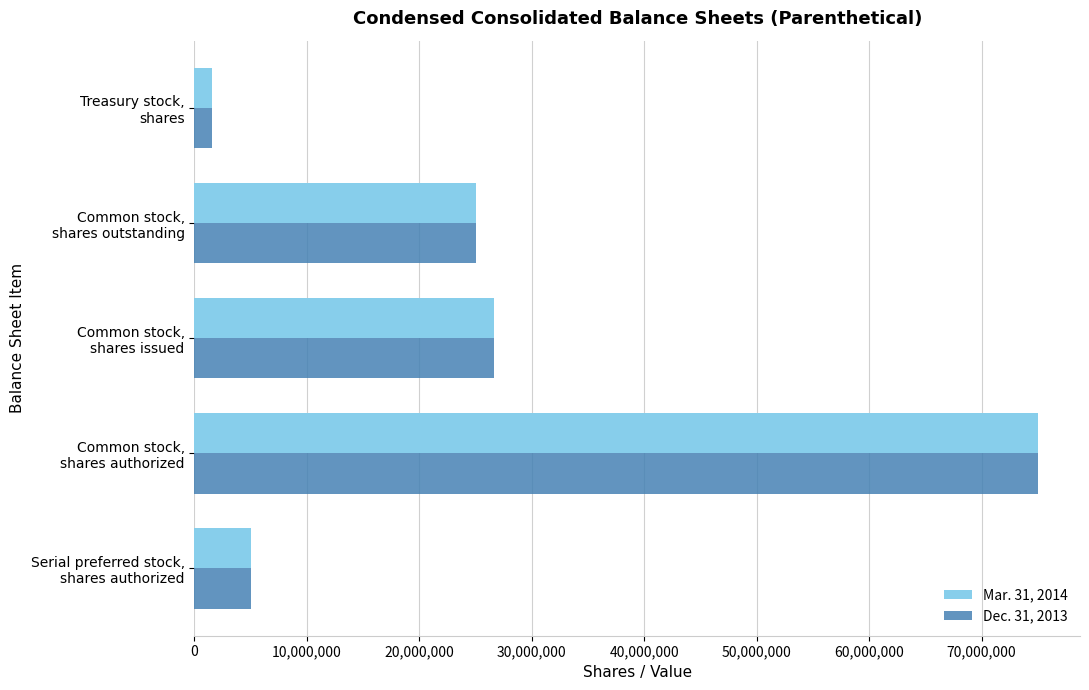

What is the maximum value for Dec. 31, 2013?

75000000